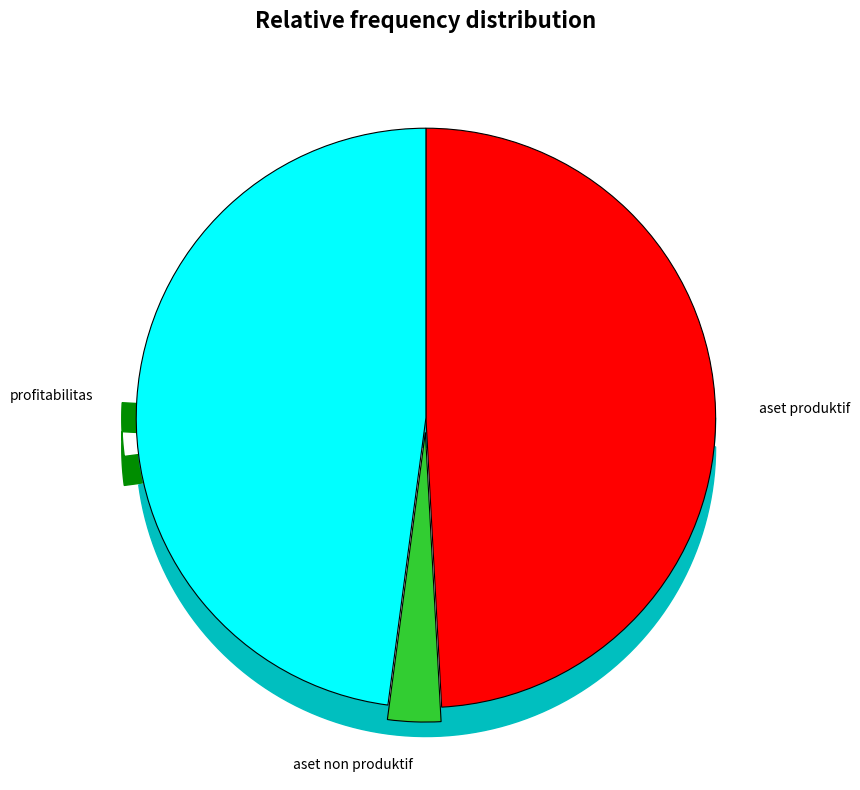

How many slices are in this pie chart?

3